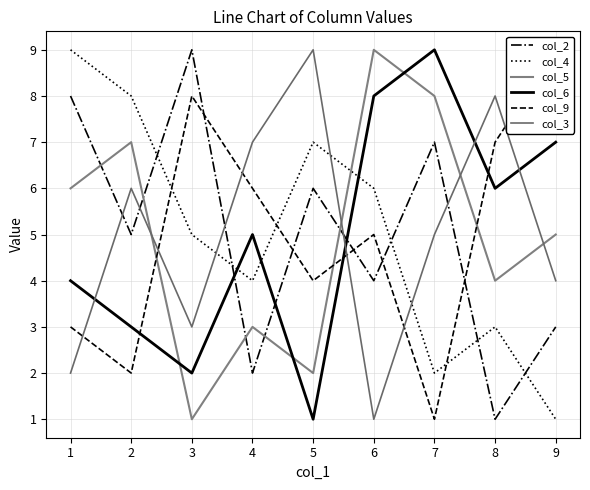

How many intersections are there between col_9 and col_5?

3